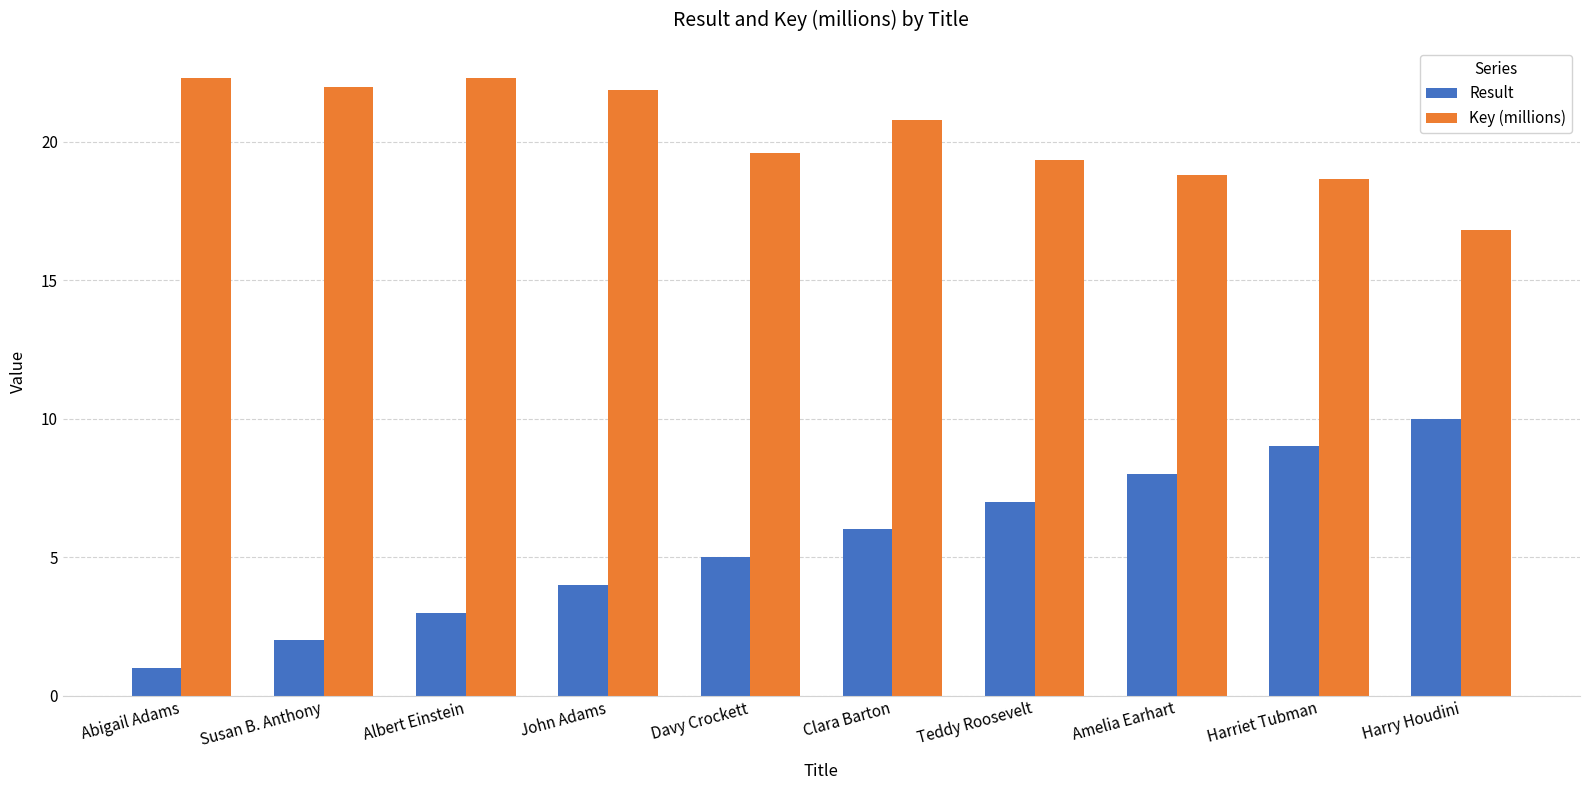

What are all the series names shown in the legend?

Result, Key (millions)